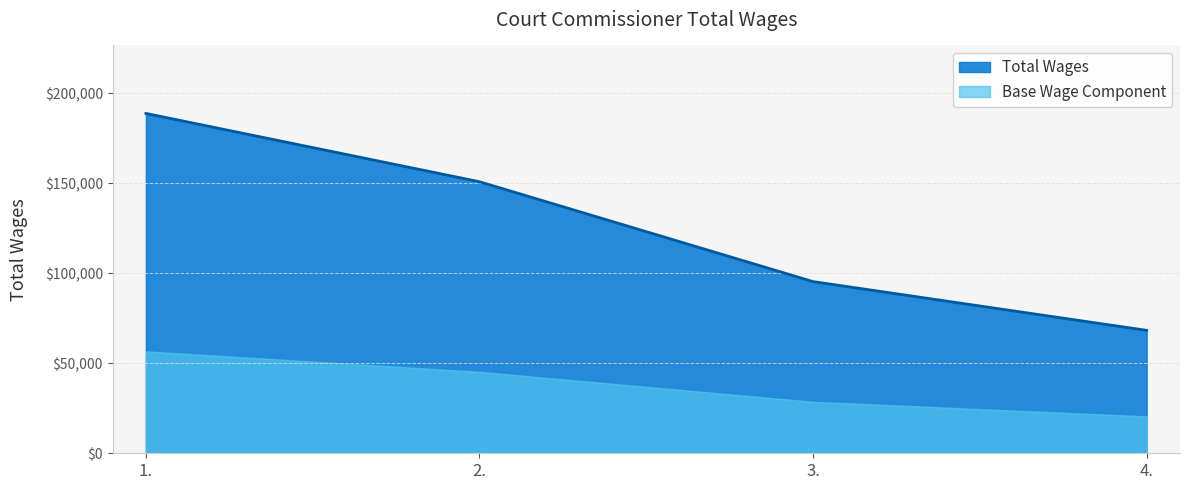

List the labels in order of value, smallest first.

4., 3., 2., 1.